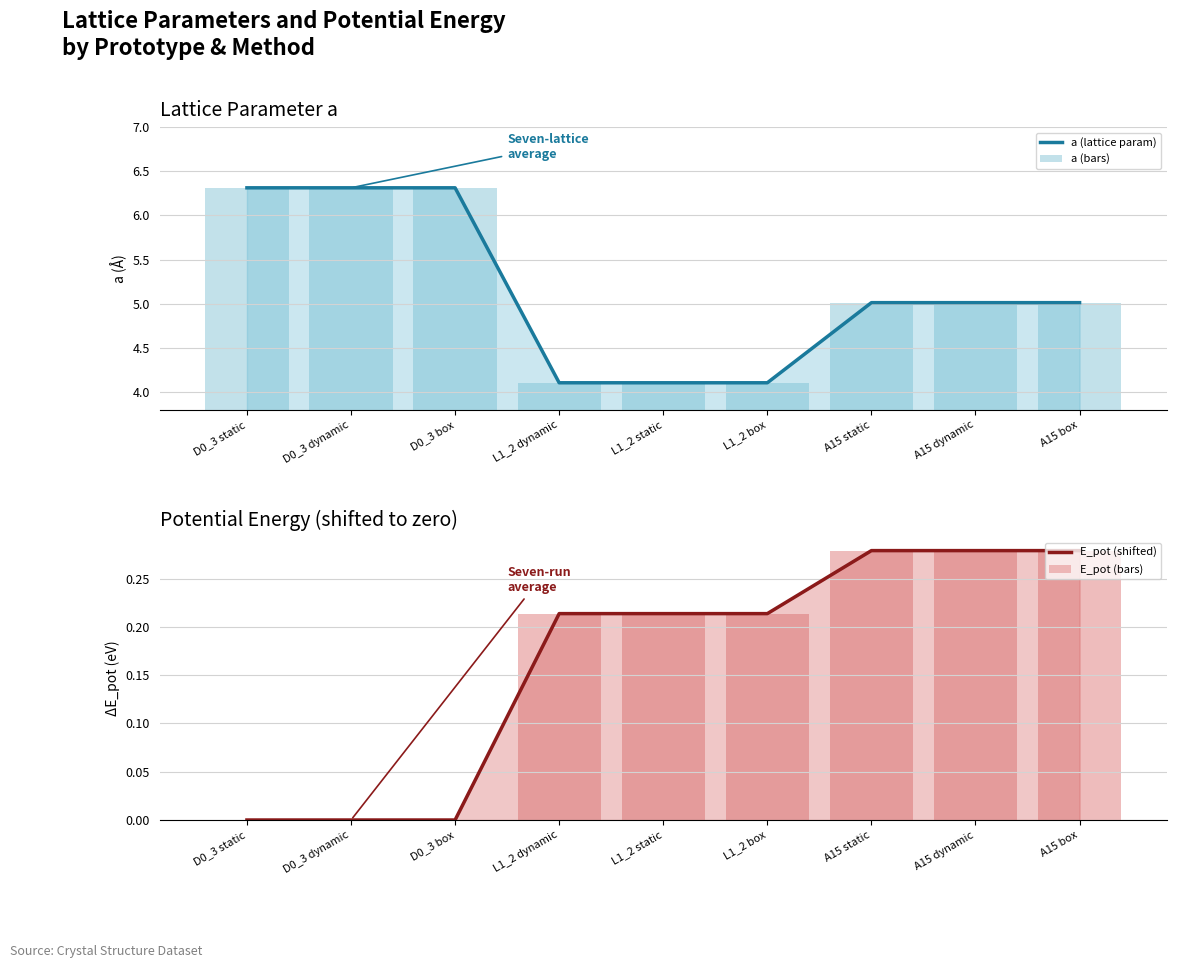

What is the average value of the a (bars) series?

5.1